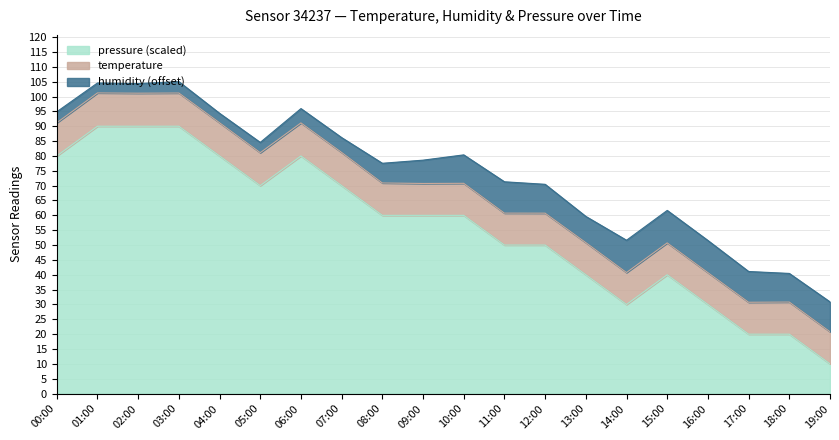

True or false: temperature and humidity intersect in this chart.

False